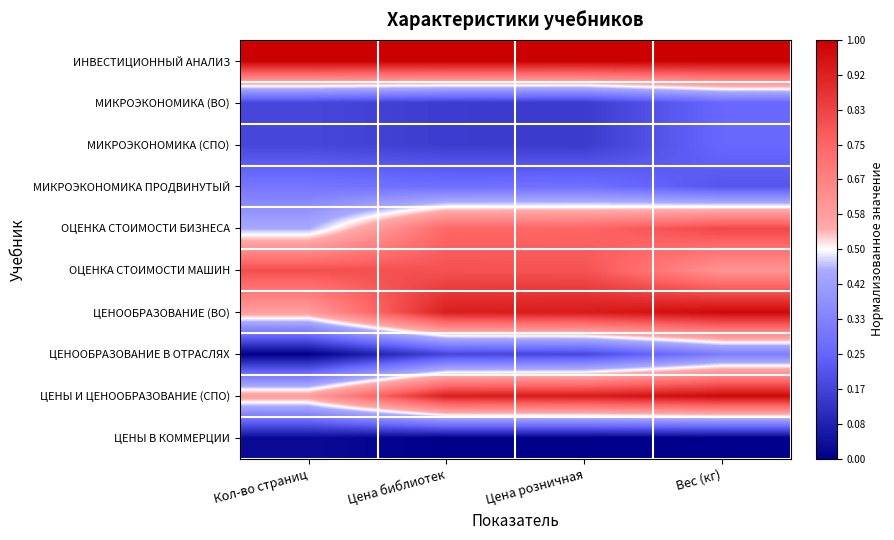

What is the greatest value displayed?

1.0